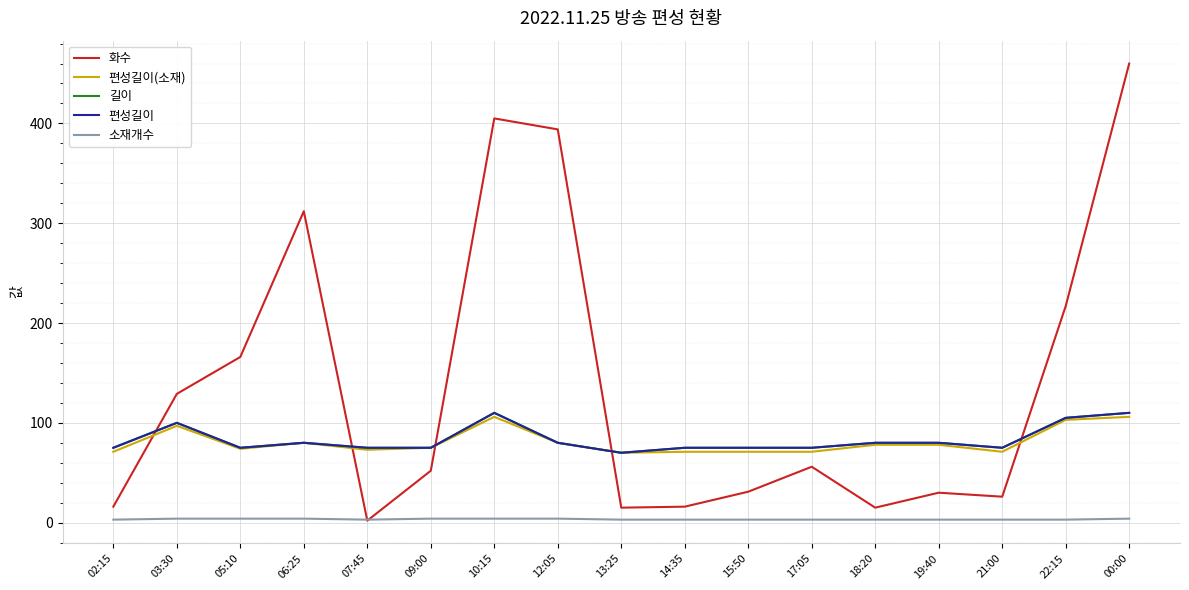

What is the average value of the 편성길이(소재) series?

81